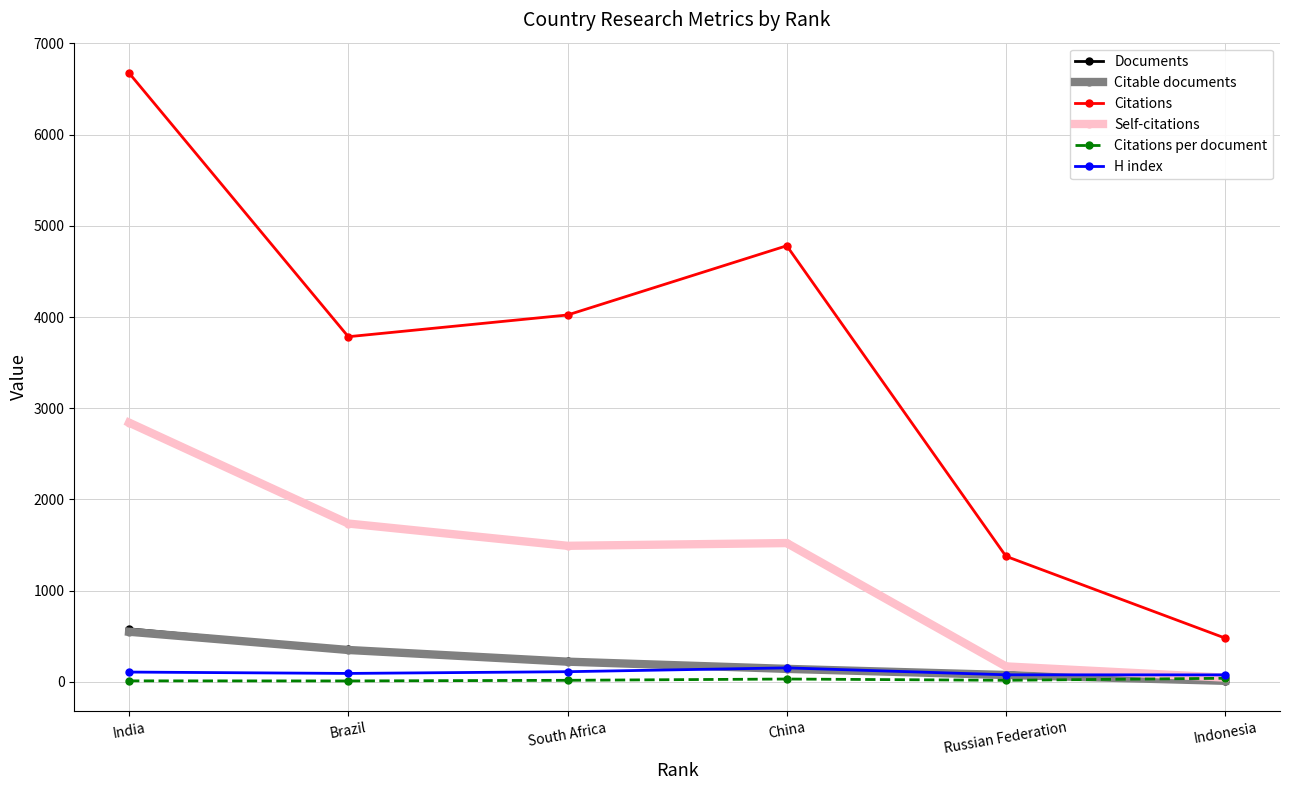

What is the maximum value shown in the chart?

6674.0